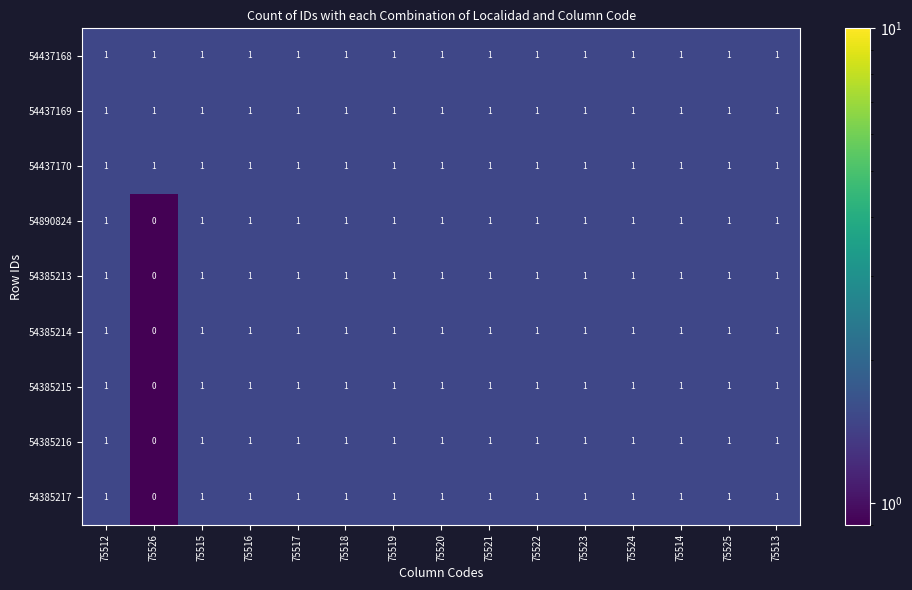

At which label is 54437169 closest to 1?

75512